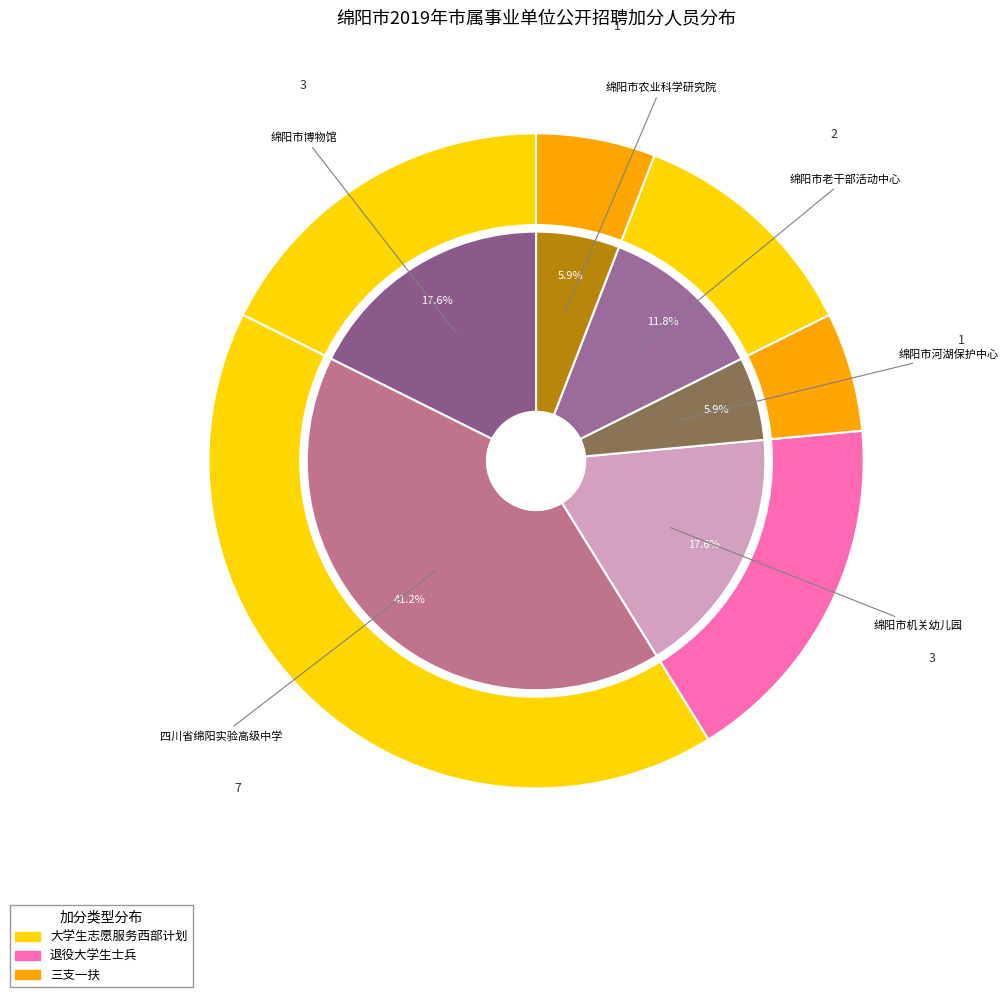

The 绵阳市博物馆 slice represents 18% of the pie. True or false?

True